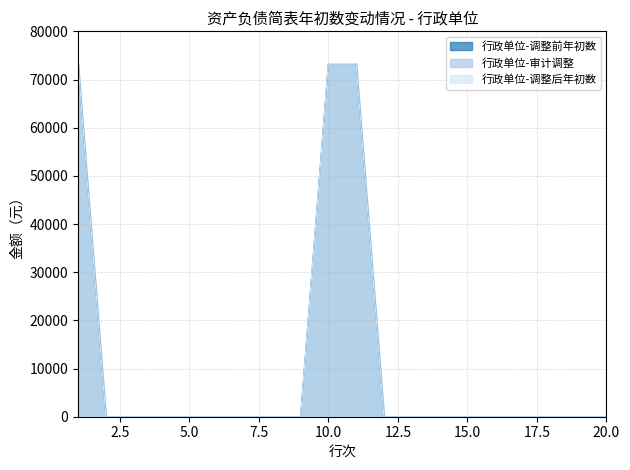

True or false: 行政单位-调整前年初数 and 行政单位-调整后年初数 cross at least once.

False